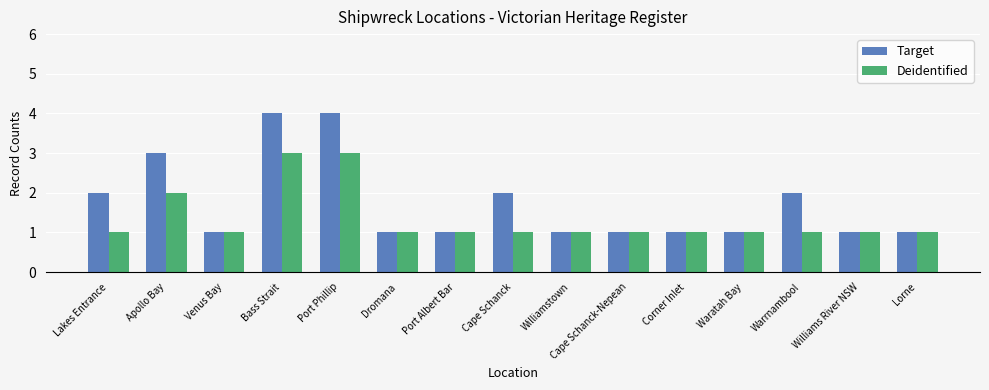

Is the value of Deidentified at Bass Strait greater than the value of Target at Waratah Bay?

Yes